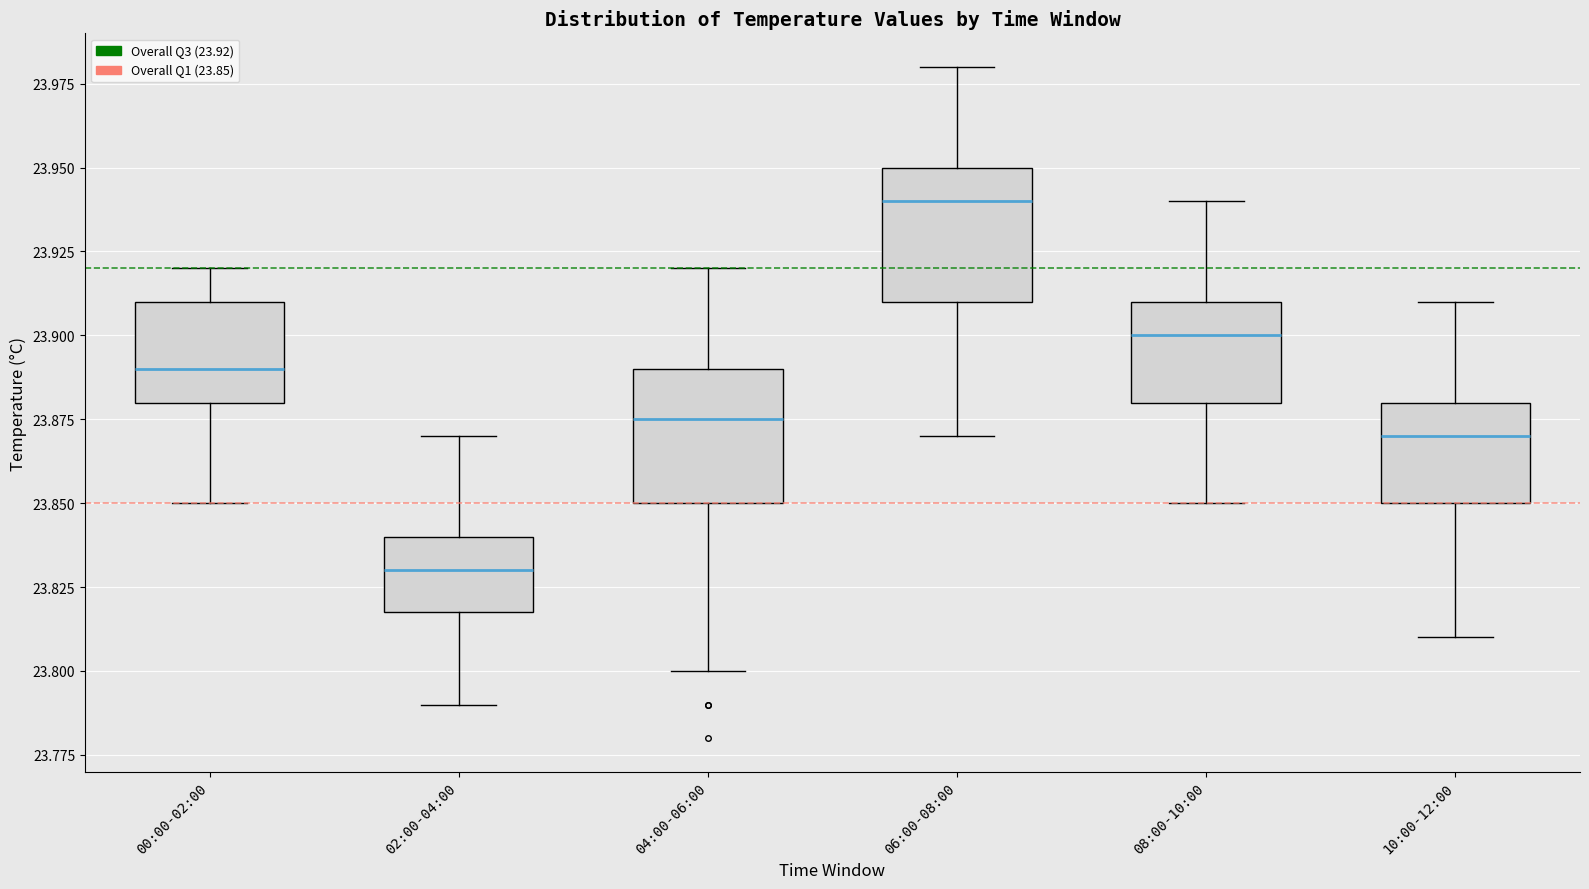

Reading left to right, transcribe this box plot: for each box, give where its median line is, the range the box spans, and where its two whiskers end, as read against the y-axis. The values are not printed on the chart, so give them approximately, as read against the axis.

00:00-02:00: median 23.890, box 23.880 to 23.910, whiskers 23.850 to 23.920
02:00-04:00: median 23.830, box 23.820 to 23.840, whiskers 23.790 to 23.870
04:00-06:00: median 23.875, box 23.850 to 23.890, whiskers 23.800 to 23.920
06:00-08:00: median 23.940, box 23.910 to 23.950, whiskers 23.870 to 23.980
08:00-10:00: median 23.900, box 23.880 to 23.910, whiskers 23.850 to 23.940
10:00-12:00: median 23.870, box 23.850 to 23.880, whiskers 23.810 to 23.910